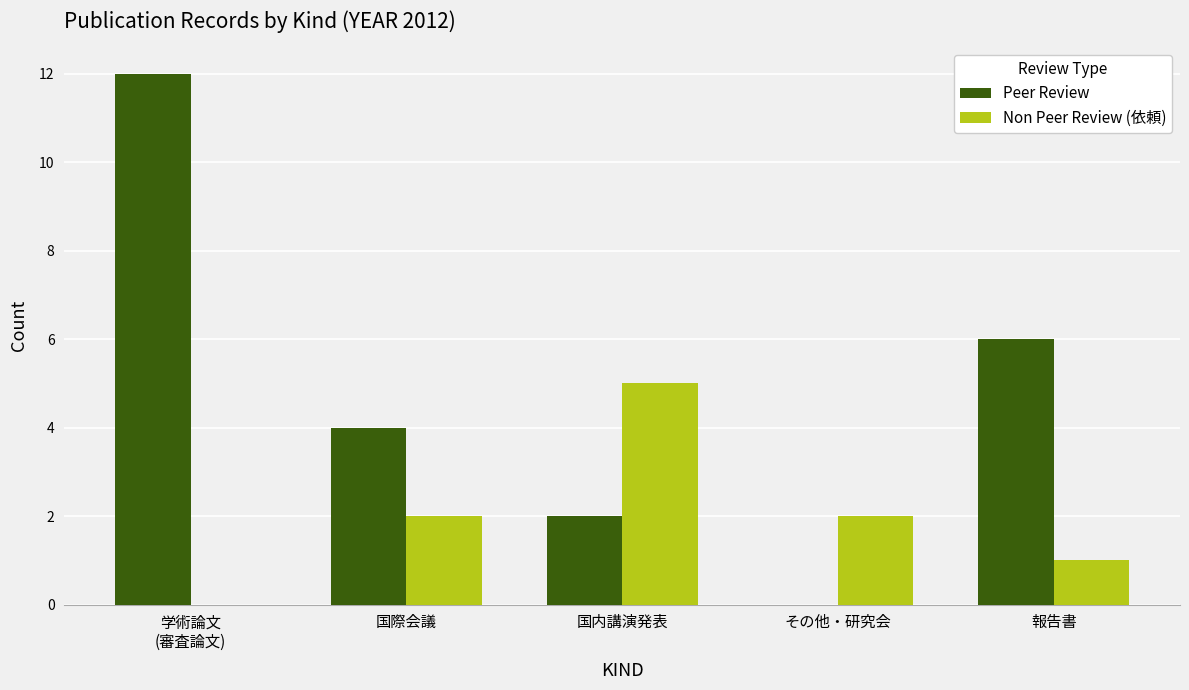

What is the total value across all series at 国内講演発表?

7